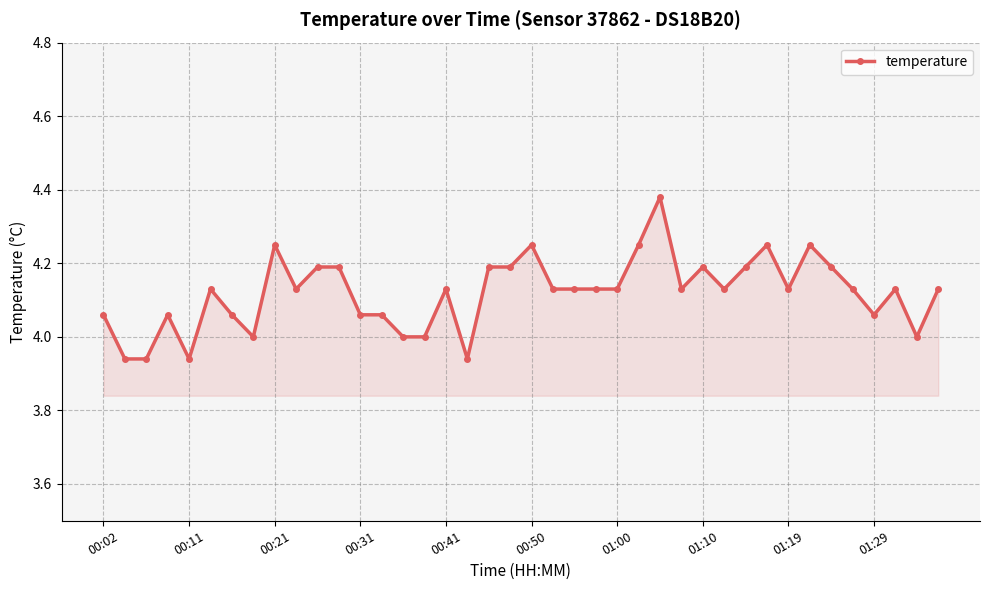

True or false: the data has more than 1 interior local peaks.

True